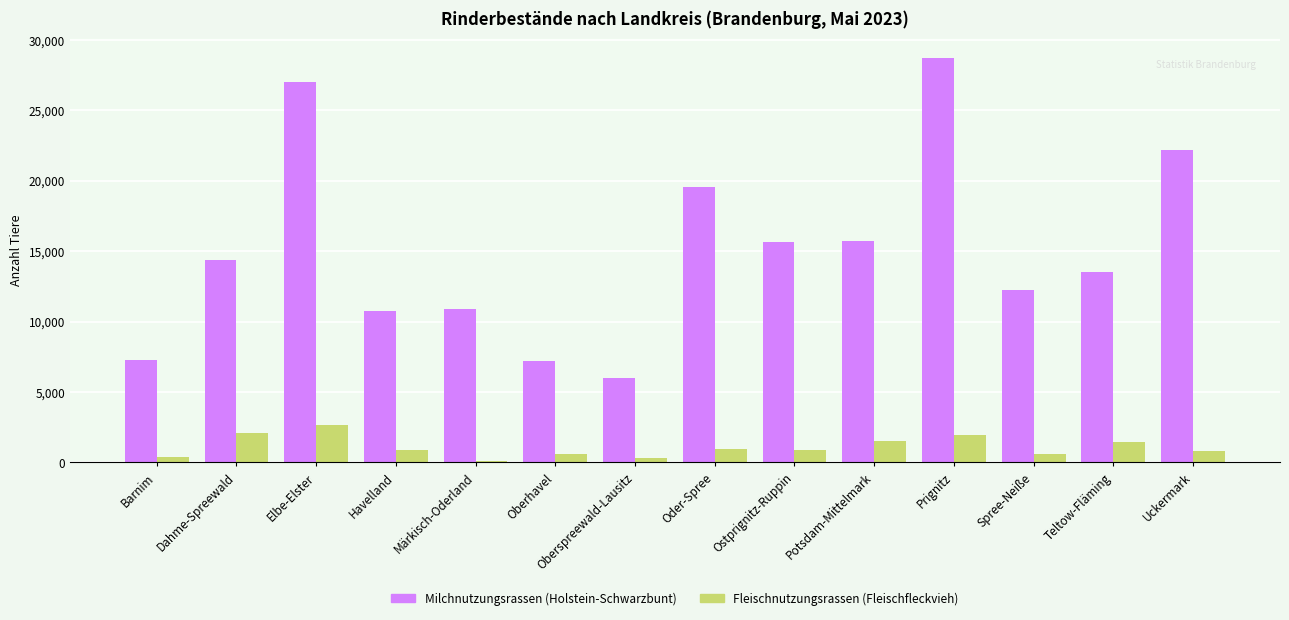

Rank the series by their average value, from lowest to highest.

Fleischnutzungsrassen (Fleischfleckvieh), Milchnutzungsrassen (Holstein-Schwarzbunt)